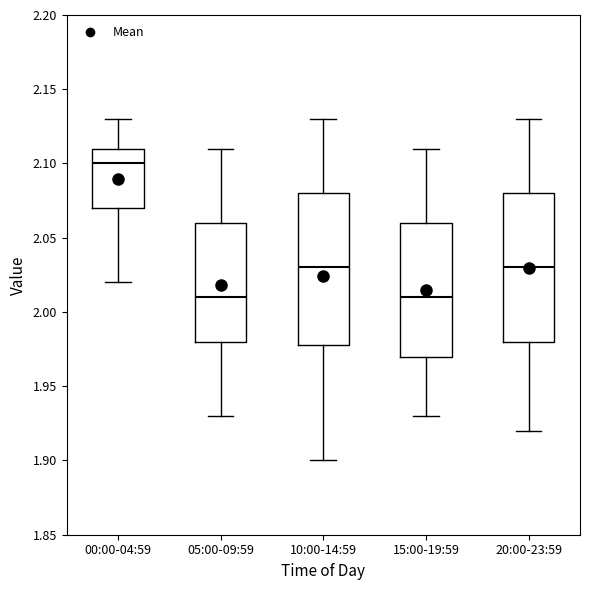

Reading left to right, read every box against the y-axis: the position of its median line, the range the box covers, and the ends of its whiskers. The values are not printed on the chart, so give them approximately, as read against the axis.

00:00-04:59: median 2.10, box 2.07 to 2.11, whiskers 2.02 to 2.13
05:00-09:59: median 2.01, box 1.98 to 2.06, whiskers 1.93 to 2.11
10:00-14:59: median 2.03, box 1.98 to 2.08, whiskers 1.90 to 2.13
15:00-19:59: median 2.01, box 1.97 to 2.06, whiskers 1.93 to 2.11
20:00-23:59: median 2.03, box 1.98 to 2.08, whiskers 1.92 to 2.13